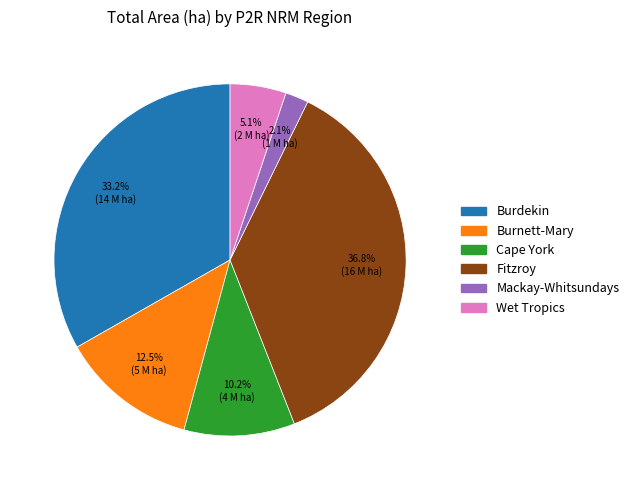

Is it true that Burdekin is 21% of the pie?

False